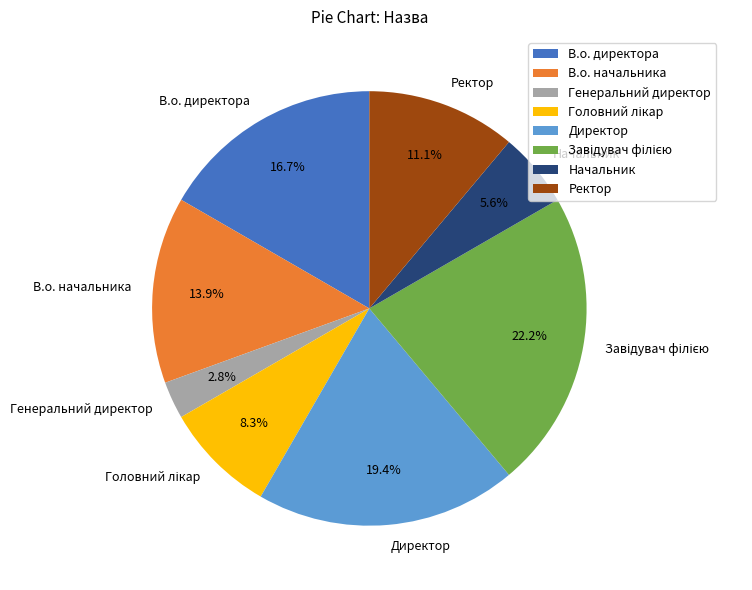

Count the number of slices in the pie.

8